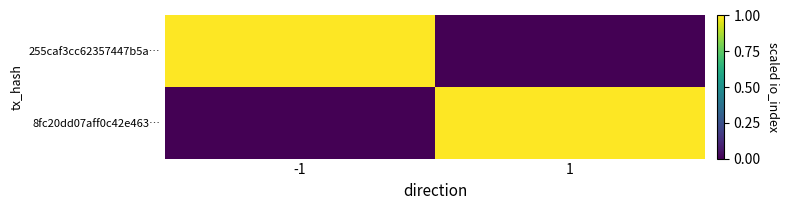

Reading left to right, list all the values displayed in this chart.

255caf3cc62357447b5a…: -1=1	1=0
8fc20dd07aff0c42e463…: -1=0	1=1